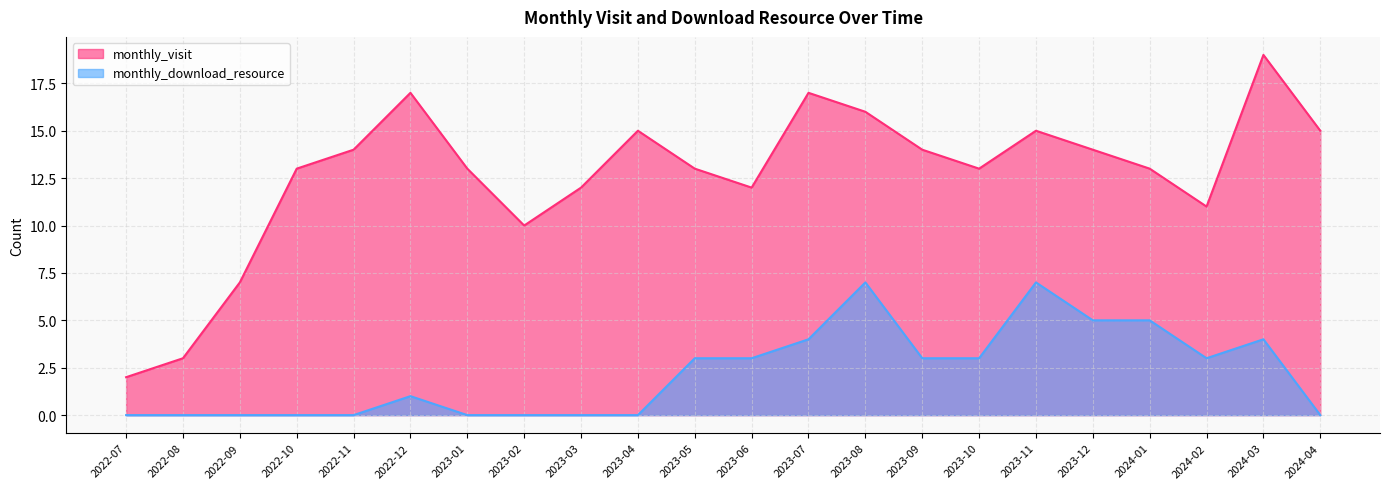

Where is monthly_download_resource nearest to the value 3?

2023-05